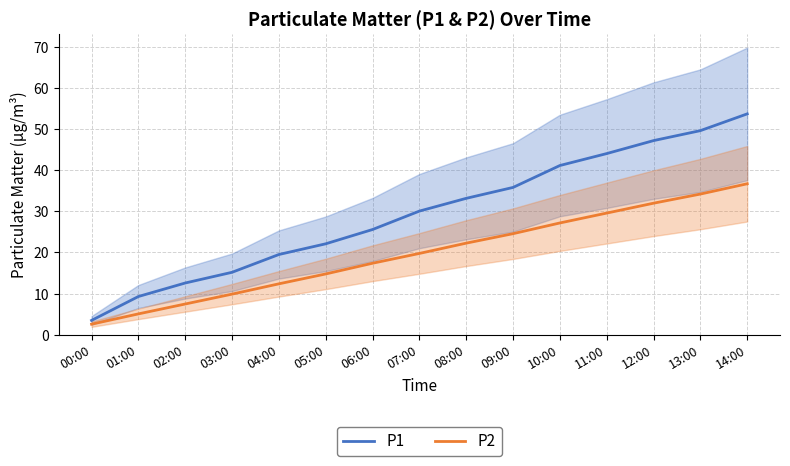

What is the difference between the maximum and second lowest values in the P1 series?

44.3